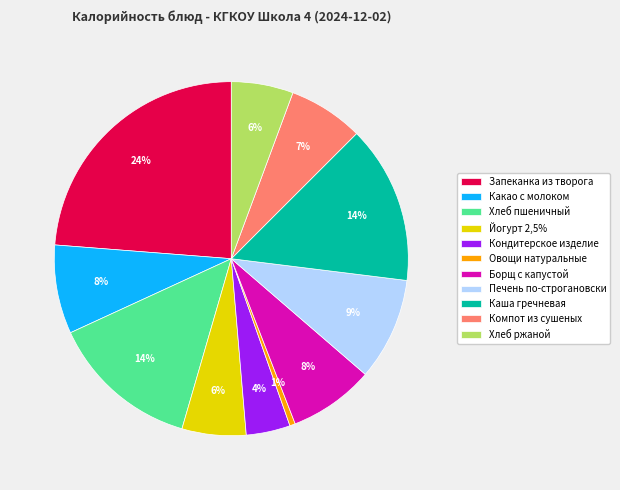

Count the number of slices in the pie.

11